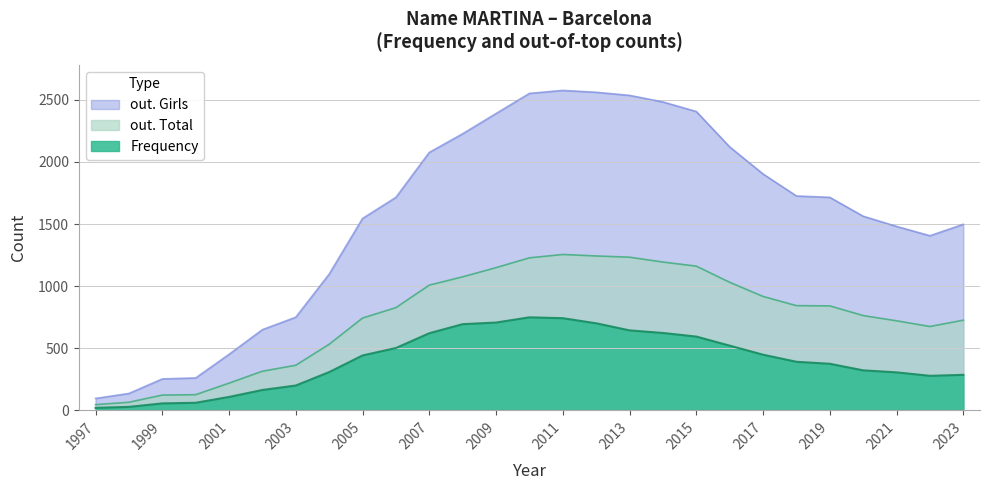

Rank the categories by out. Girls value from highest to lowest.

2011, 2012, 2010, 2013, 2014, 2015, 2009, 2008, 2016, 2007, 2017, 2018, 2006, 2019, 2020, 2005, 2023, 2021, 2022, 2004, 2003, 2002, 2001, 2000, 1999, 1998, 1997